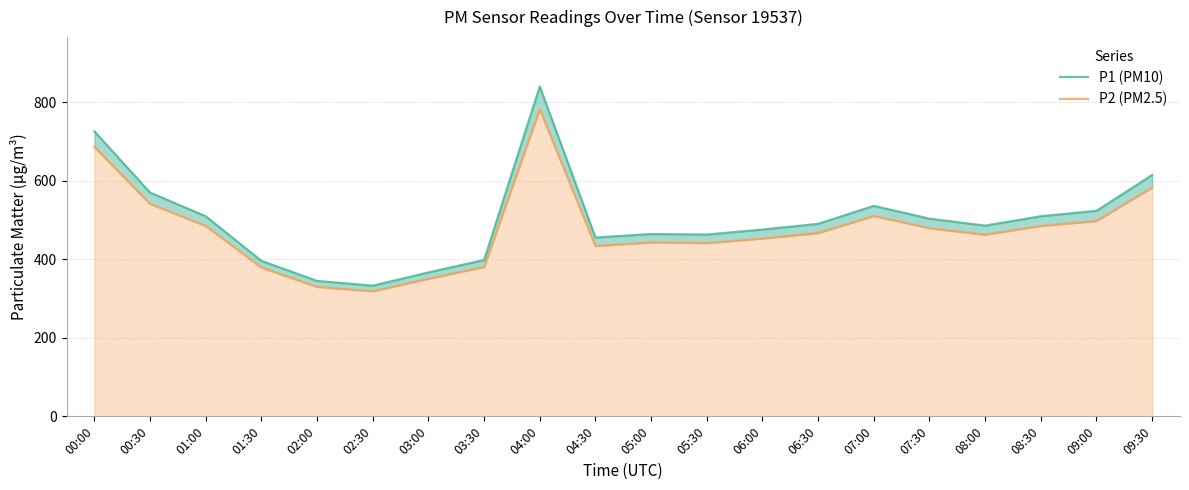

What is the greatest value displayed?

840.1